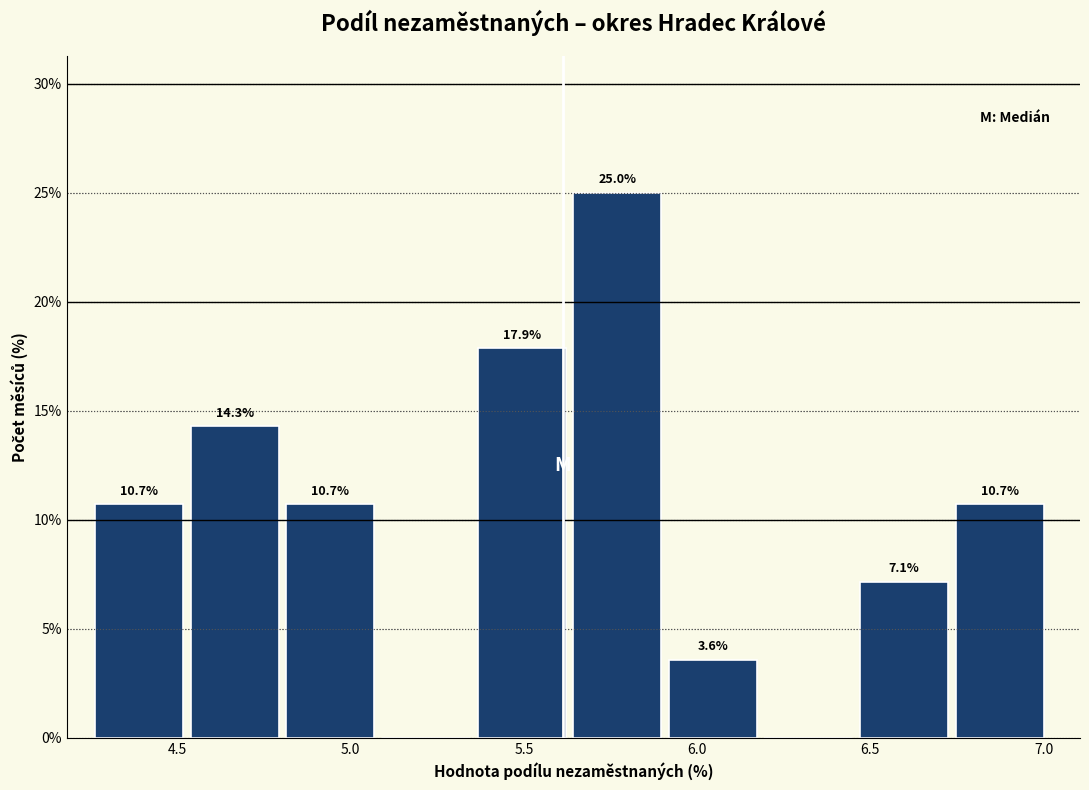

Over which range of the x-axis is the bar tallest?

5.65 to 5.90